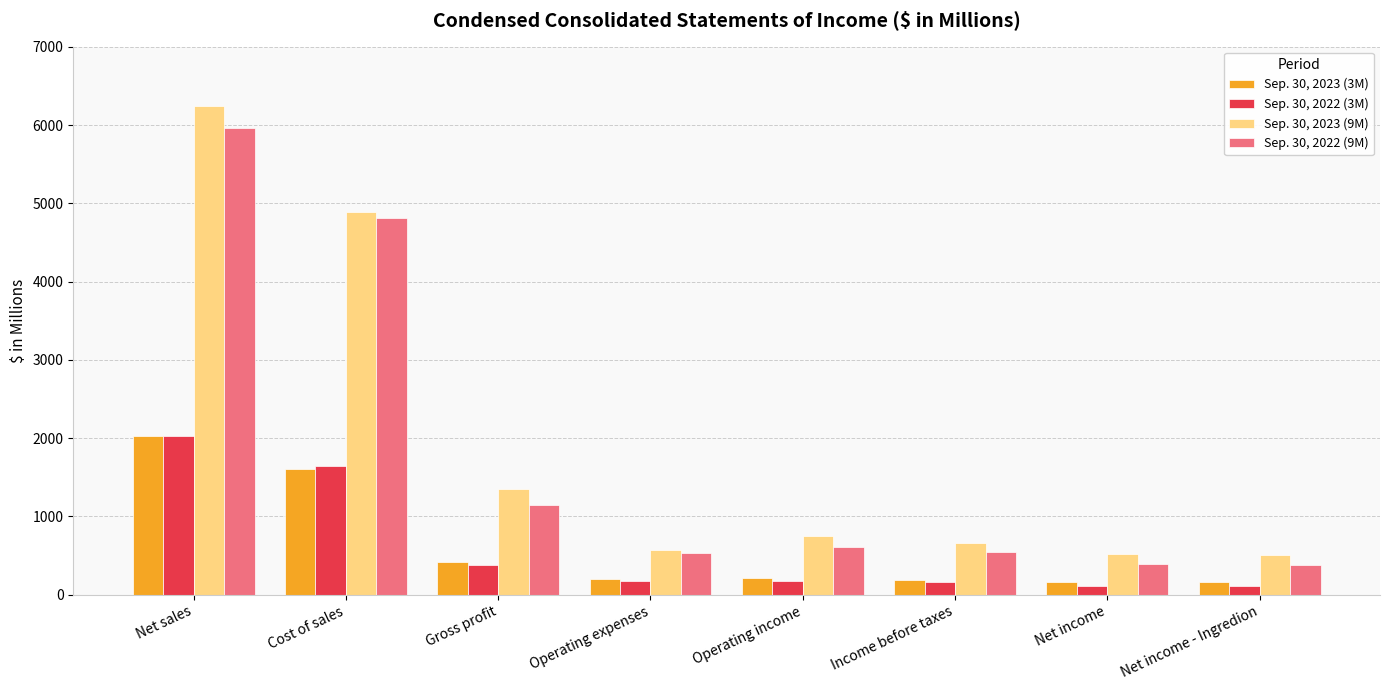

Is the value of Sep. 30, 2022 (9M) at Operating expenses greater than the value of Sep. 30, 2023 (3M) at Operating expenses?

Yes